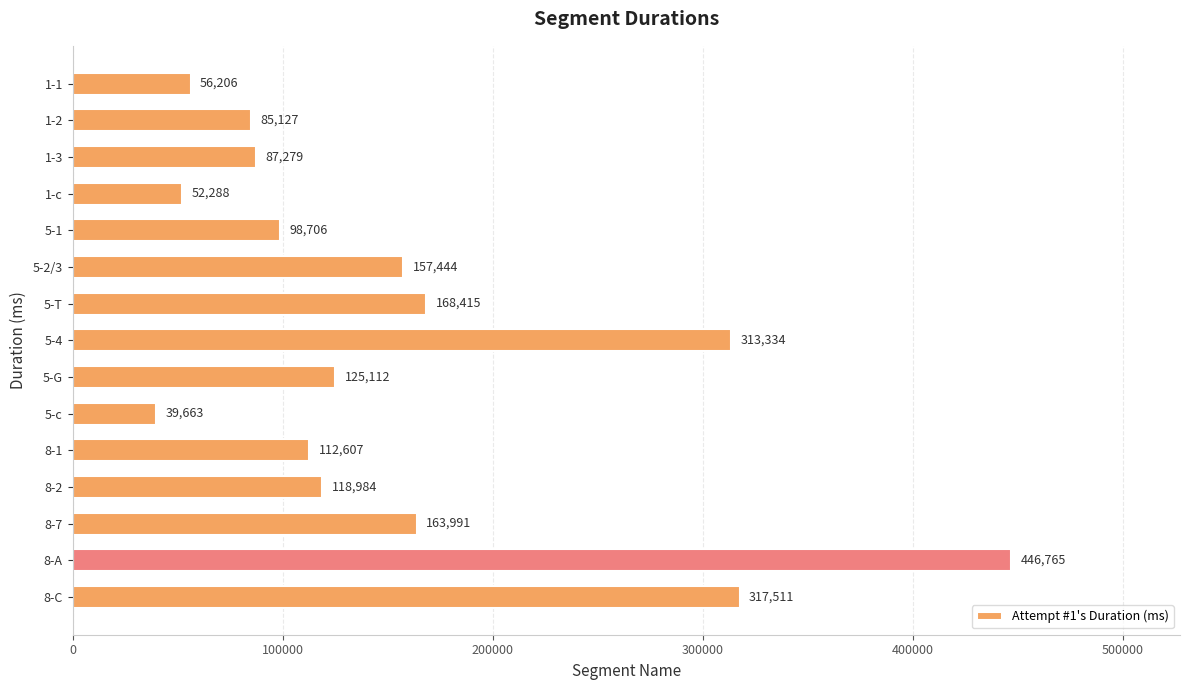

What is the label of the 6th bar from the top?

5-2/3